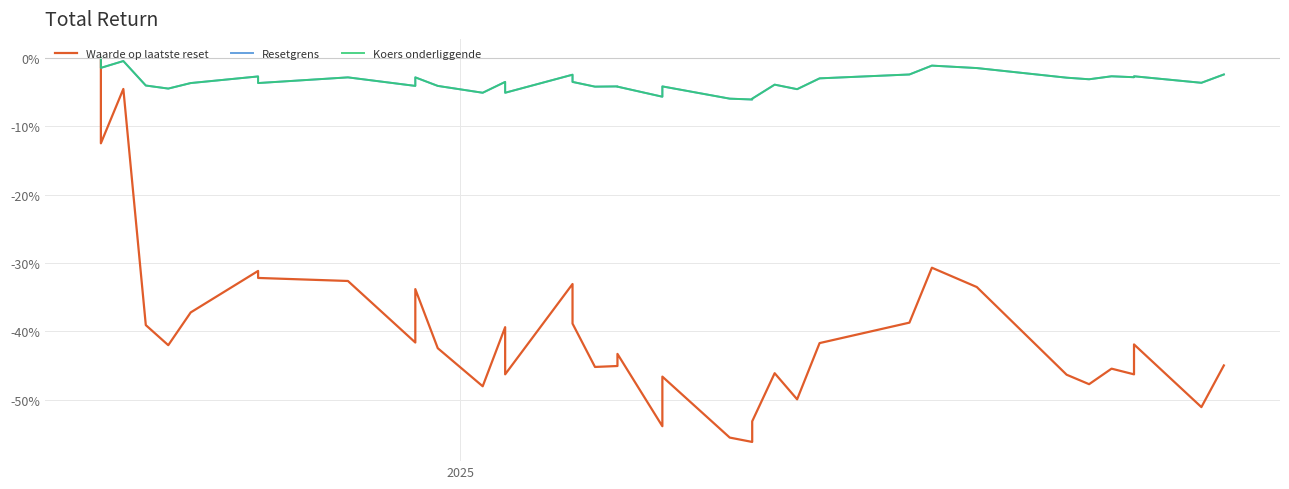

At how many categories does at least one series exceed -31?

39